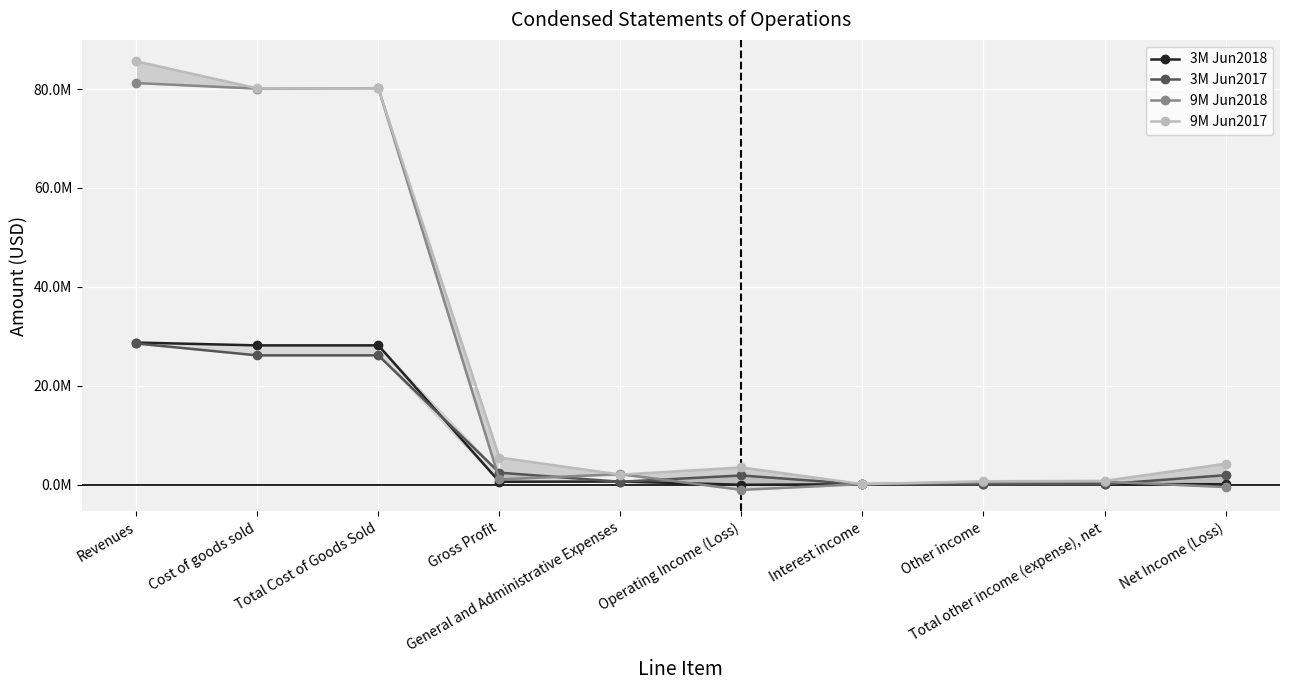

Where does the 9M Jun2017 series first go above 4209916?

Revenues